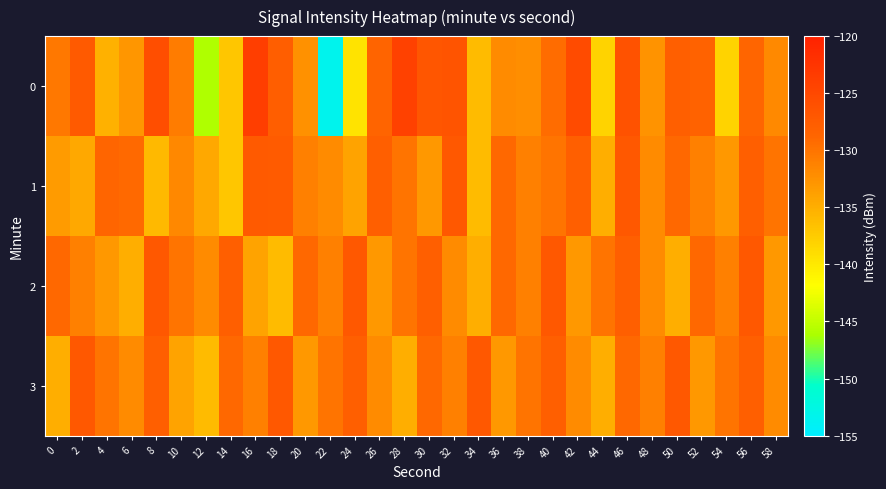

How many data points does each series have?

30